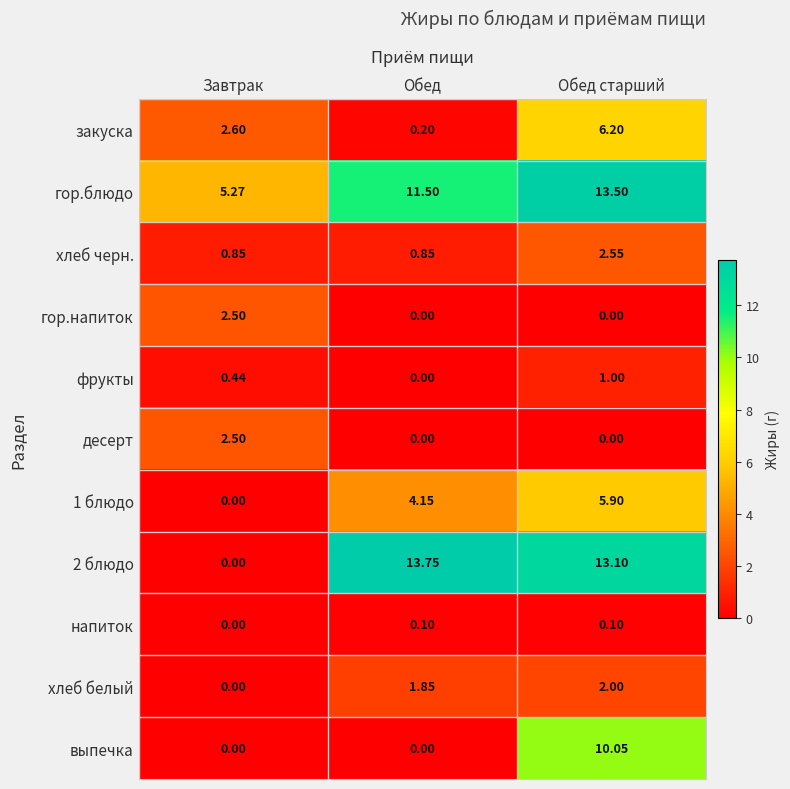

Which series has the widest spread of values?

2 блюдо